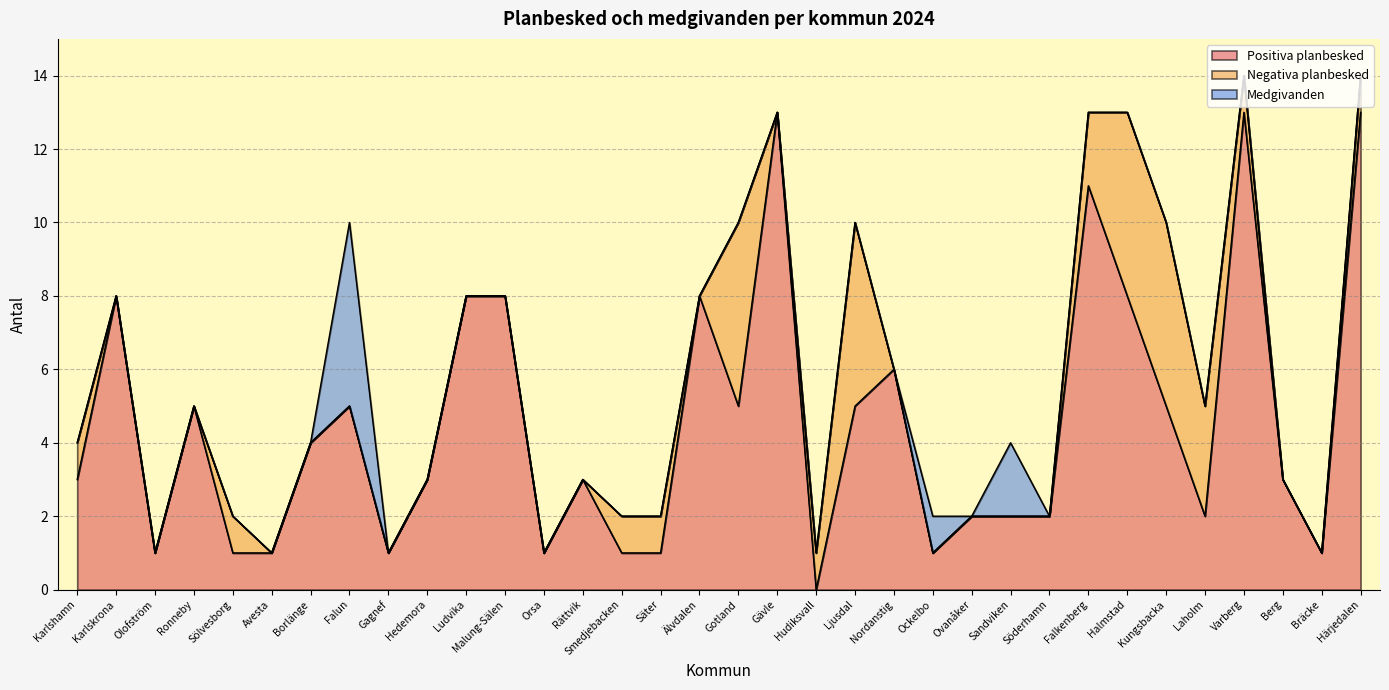

How many lines are shown in the chart?

3